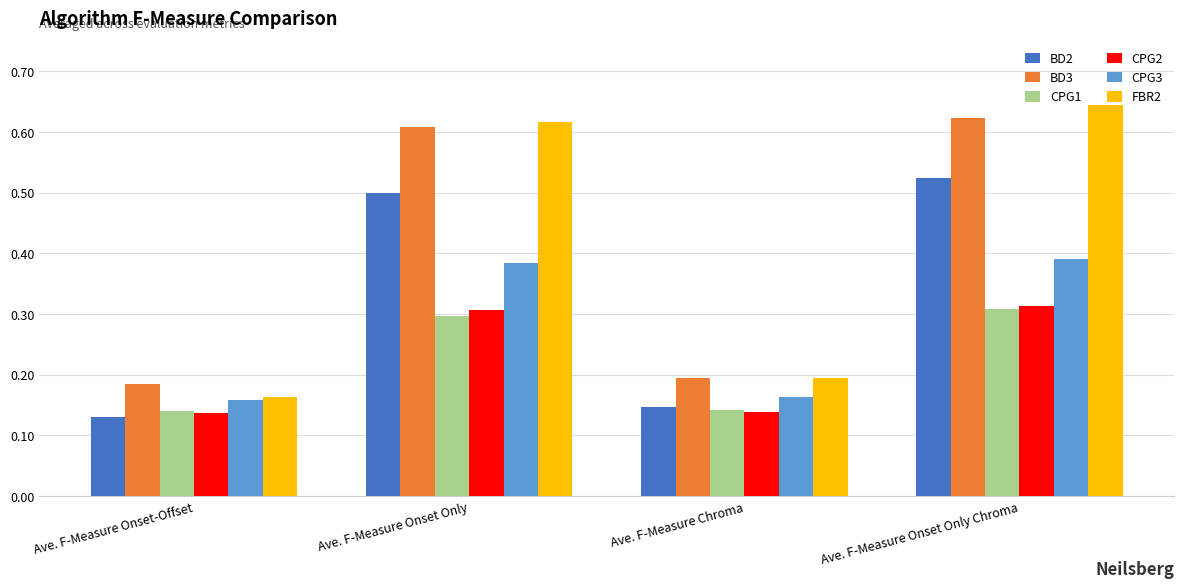

Is the value of CPG3 at Ave. F-Measure Onset Only Chroma greater than the value of BD3 at Ave. F-Measure Onset-Offset?

Yes